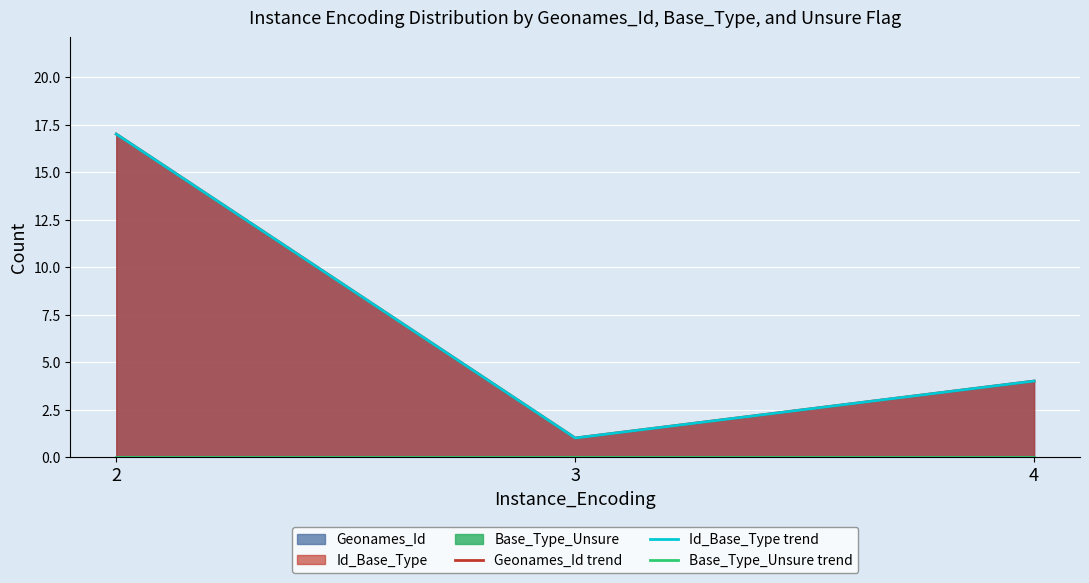

Reading right to left, extract all data points from this chart.

Geonames_Id trend: 4	1	17
Id_Base_Type trend: 4	1	17
Base_Type_Unsure trend: 0	0	0